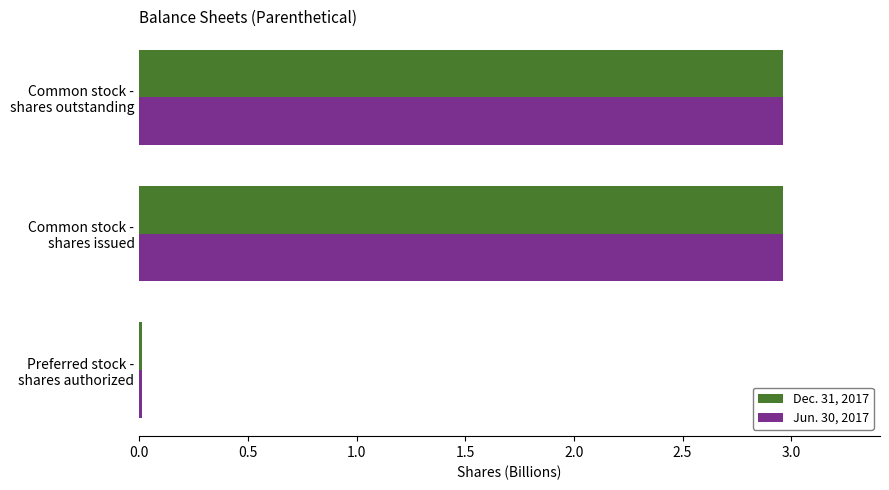

How many data points does each series have?

3